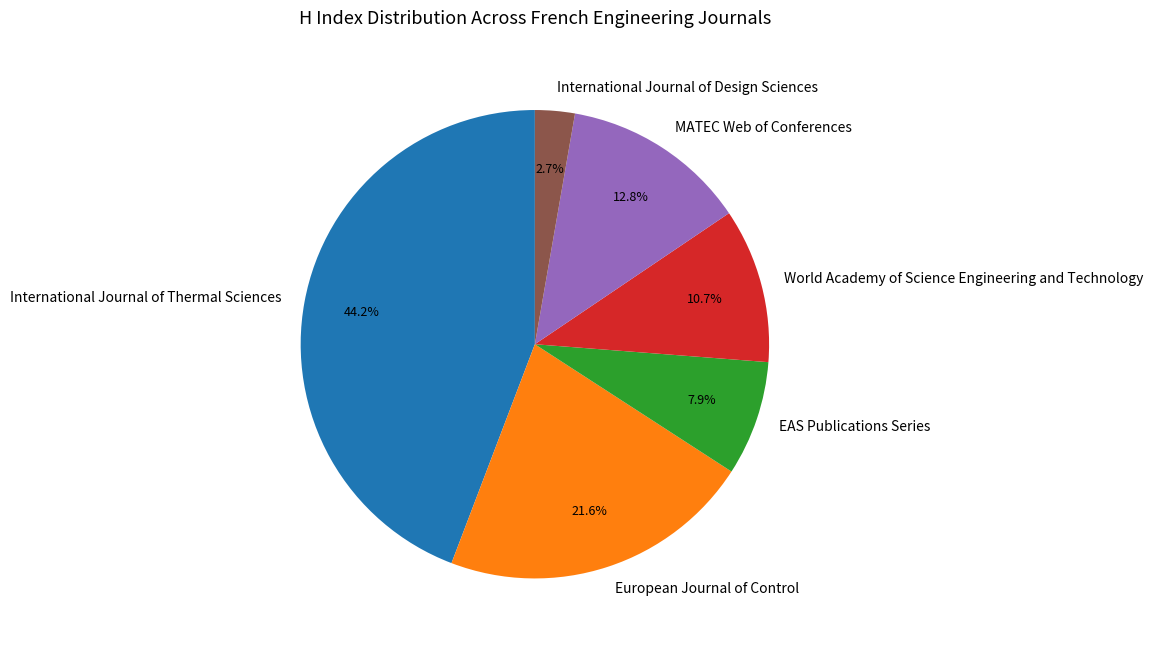

The International Journal of Design Sciences slice represents 3% of the pie. True or false?

True